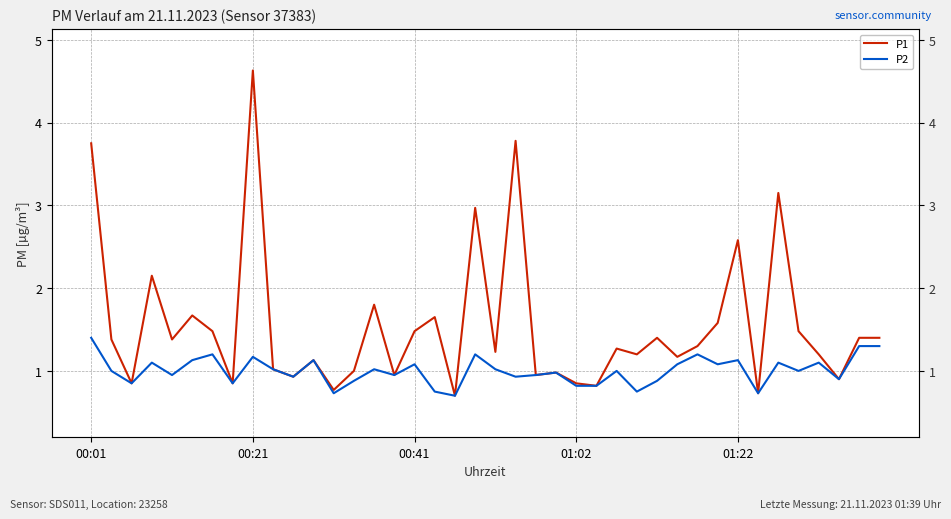

What is the difference between the maximum and minimum values in the P1 series?

3.9